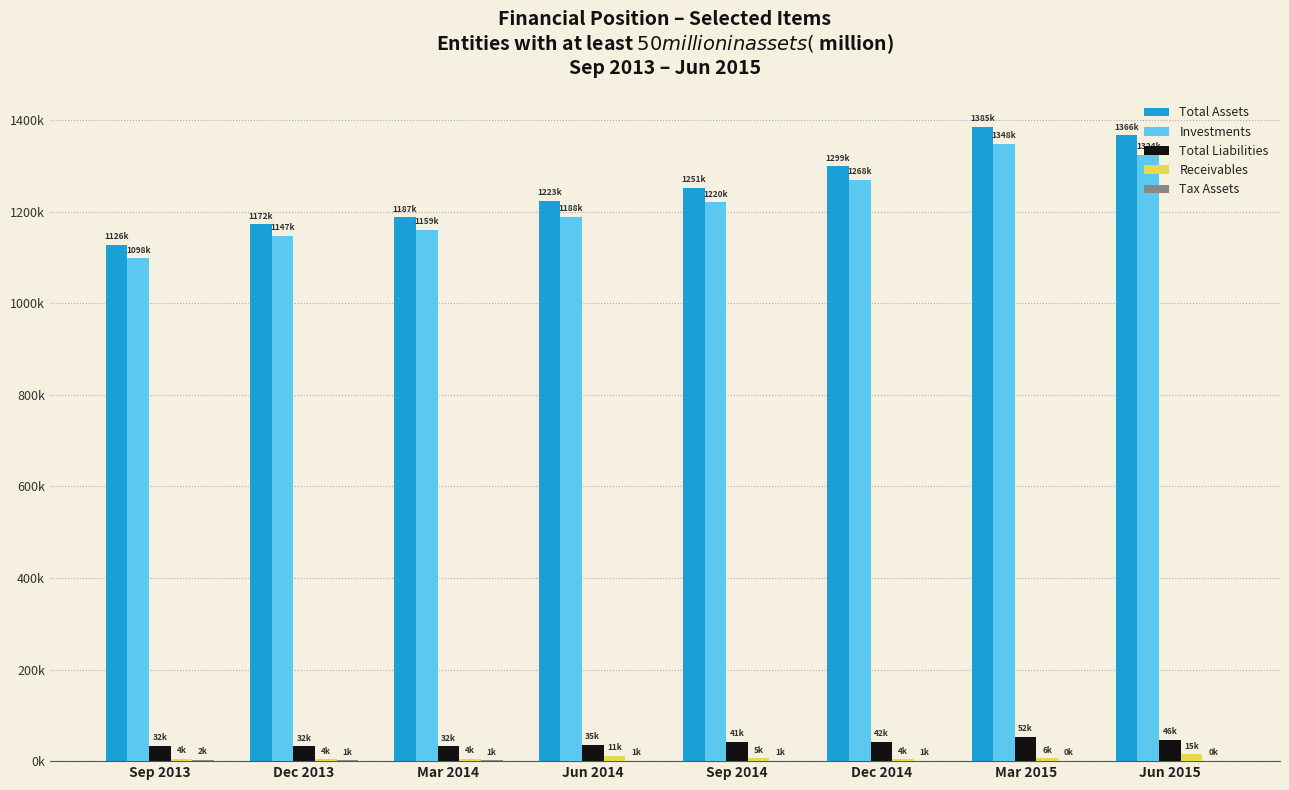

What position from the left is Sep 2014?

5